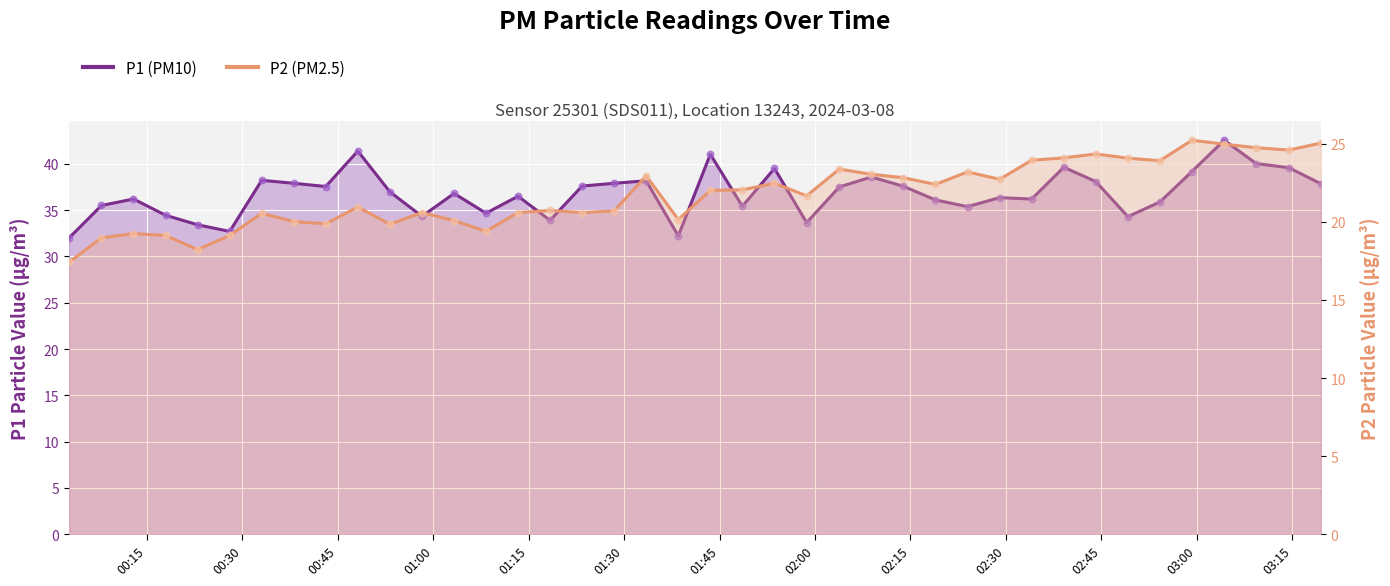

Which series reaches the maximum Y coordinate?

P1 (PM10)